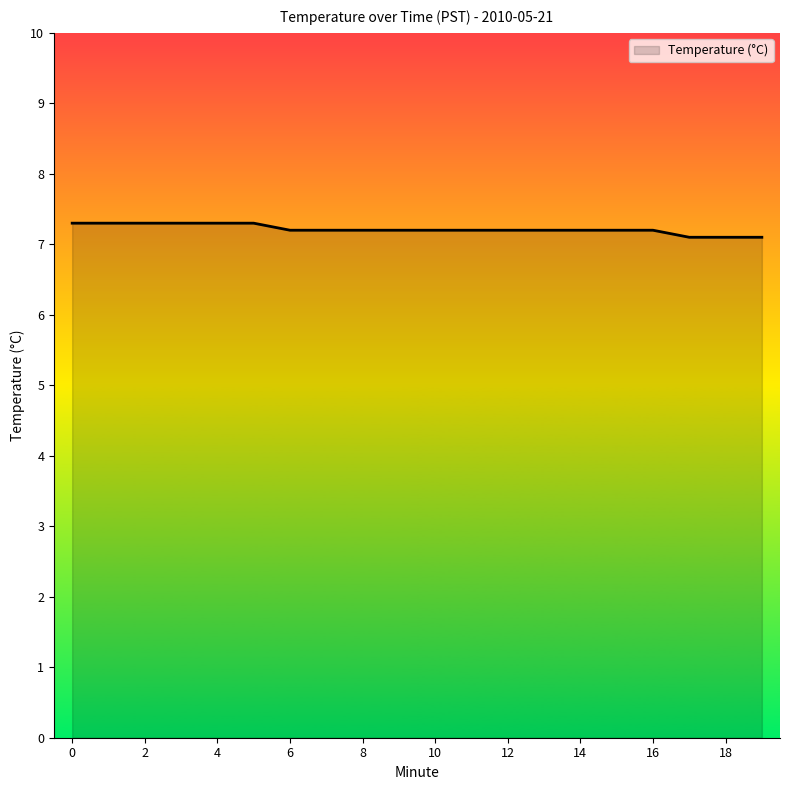

What is the smallest value displayed?

7.1